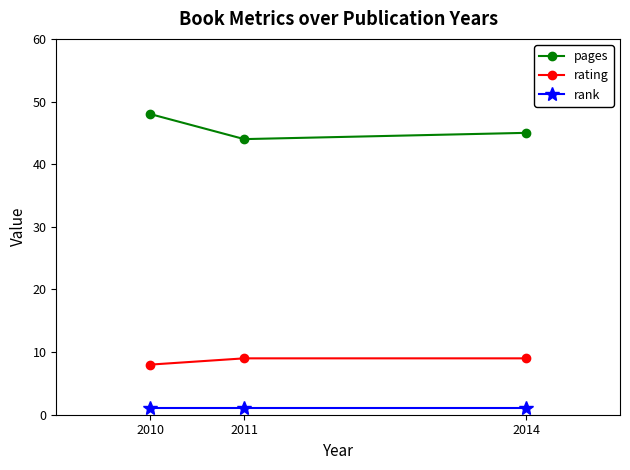

What are all the series names shown in the legend?

pages, rating, rank